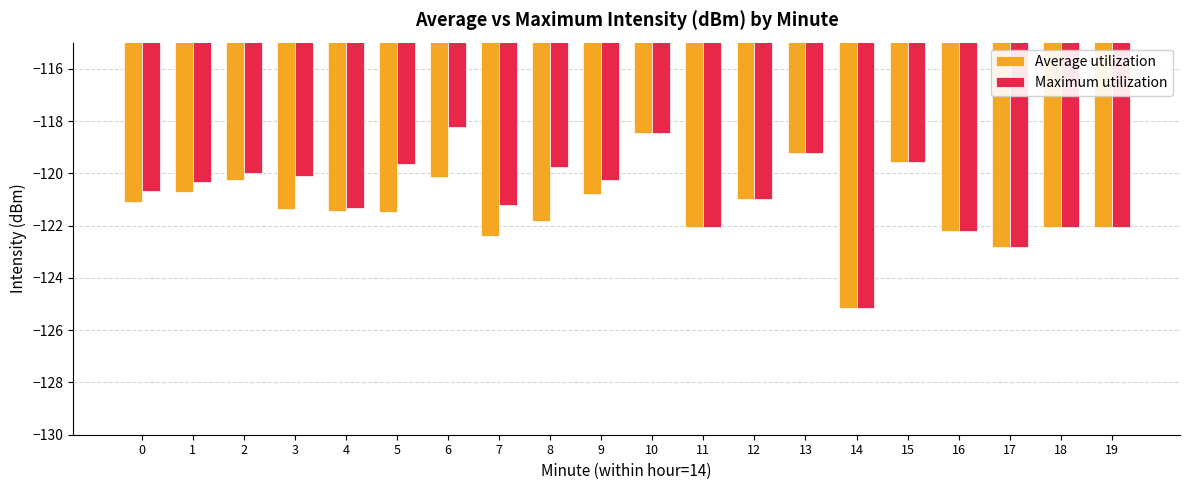

Rank the series by their maximum value, from highest to lowest.

Maximum utilization, Average utilization